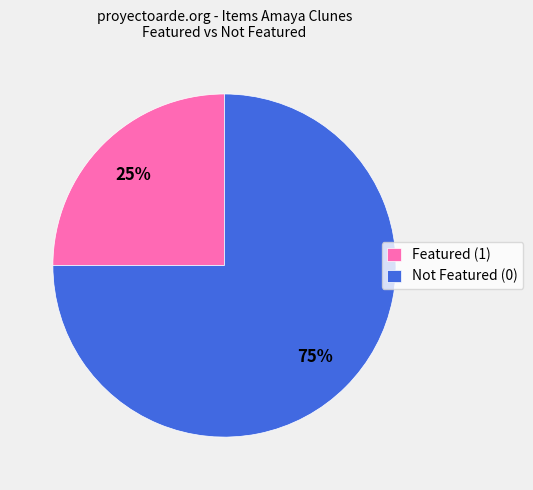

What is the ratio of the value at Not Featured (0) to the value at Featured (1)?

3.0